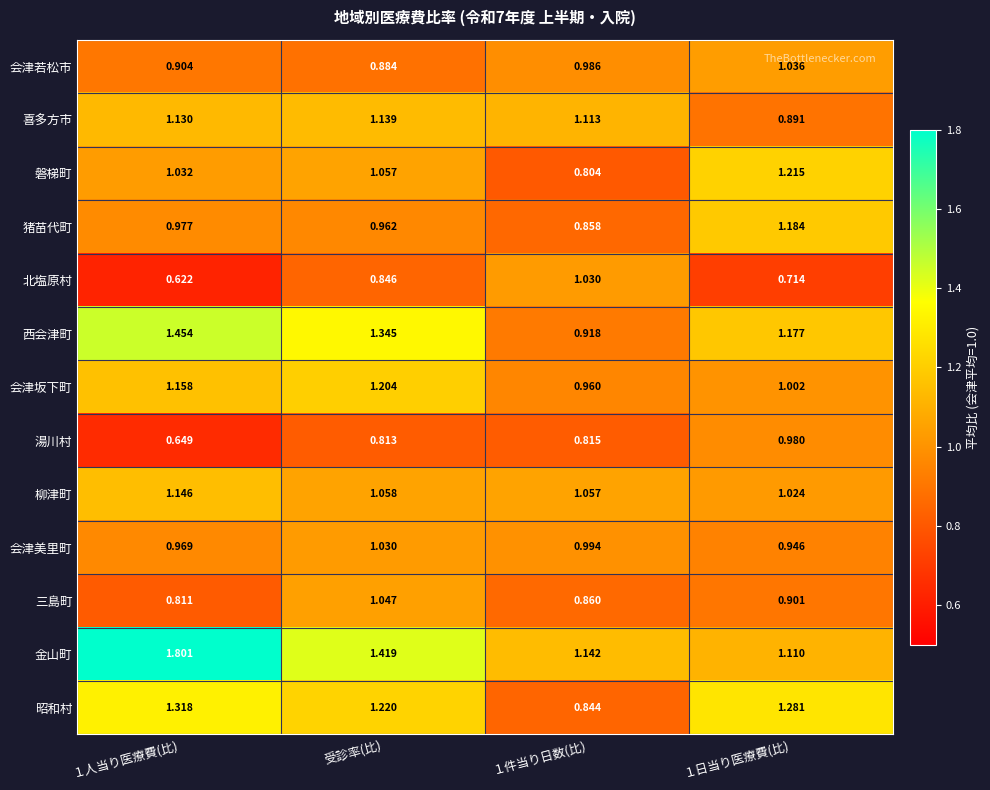

Rank the series at １件当り日数(比) from lowest to highest value.

磐梯町, 湯川村, 昭和村, 猪苗代町, 三島町, 西会津町, 会津坂下町, 会津若松市, 会津美里町, 北塩原村, 柳津町, 喜多方市, 金山町